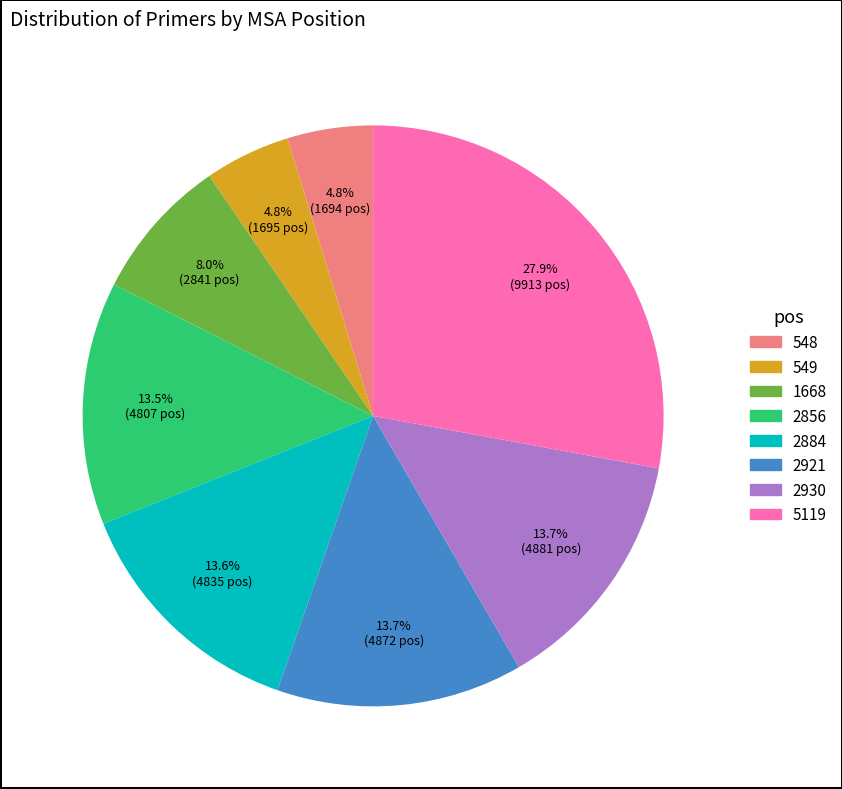

Between 2930 and 1668, which is larger?

2930